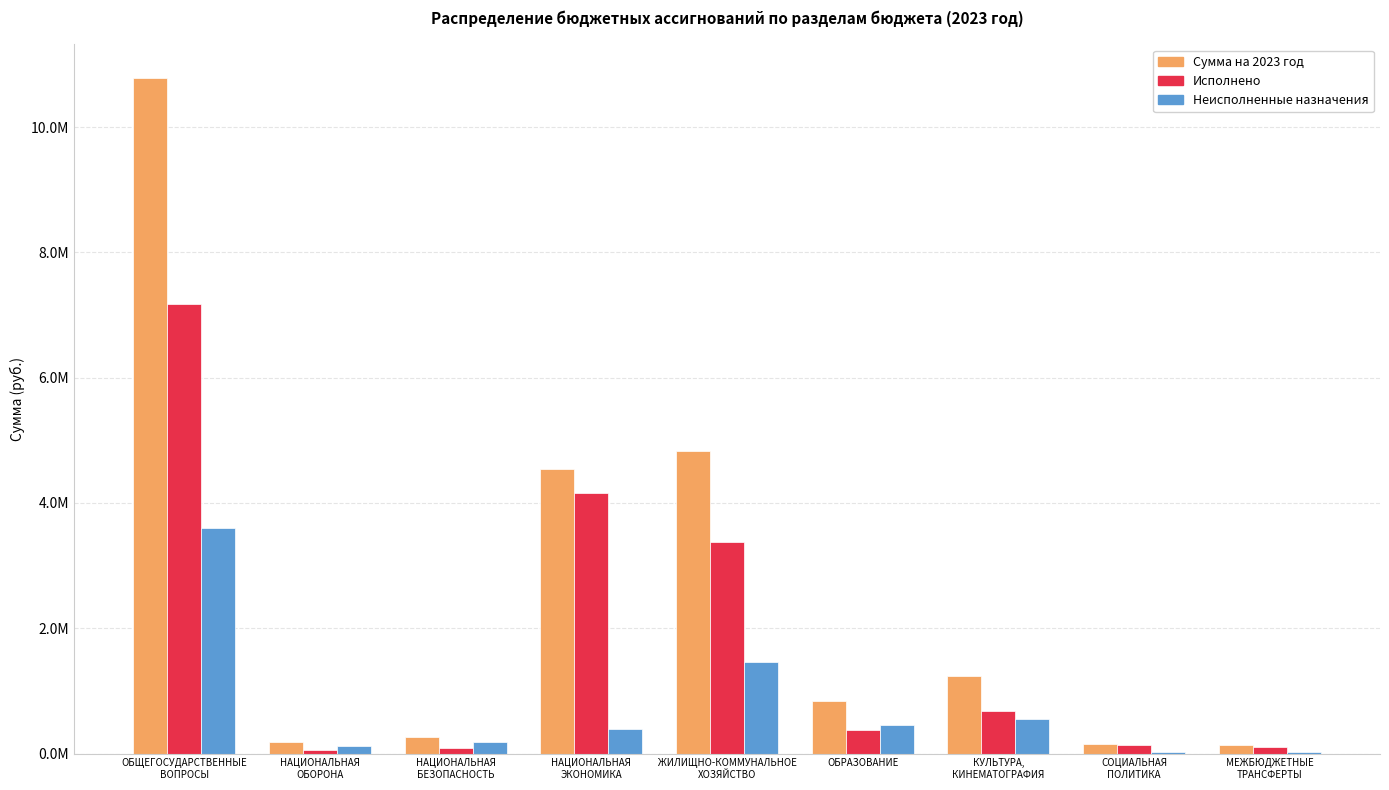

The value of Неисполненные назначения at НАЦИОНАЛЬНАЯ
ОБОРОНА is 118246.1. True or false?

True